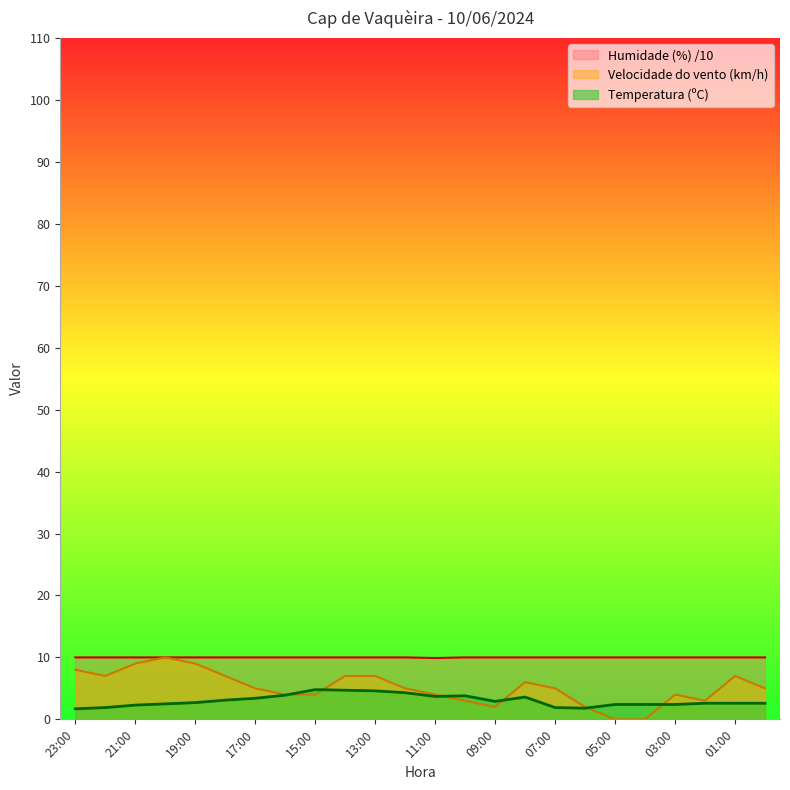

The Temperatura (ºC) series shows 4.6 at 13:00. True or false?

True